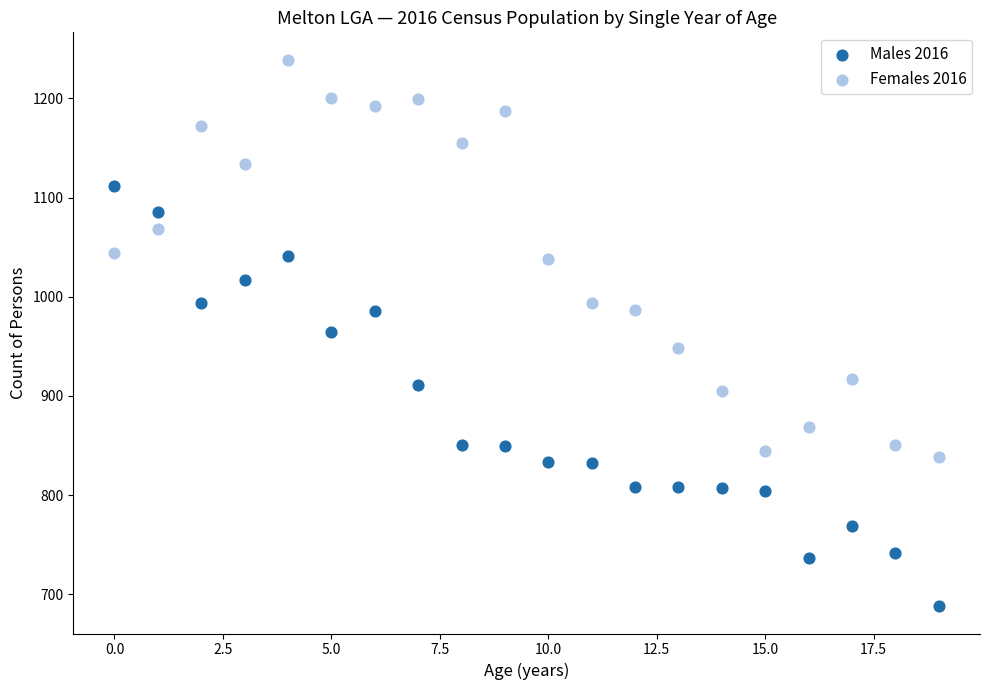

Which series contains the highest Y value?

Females 2016